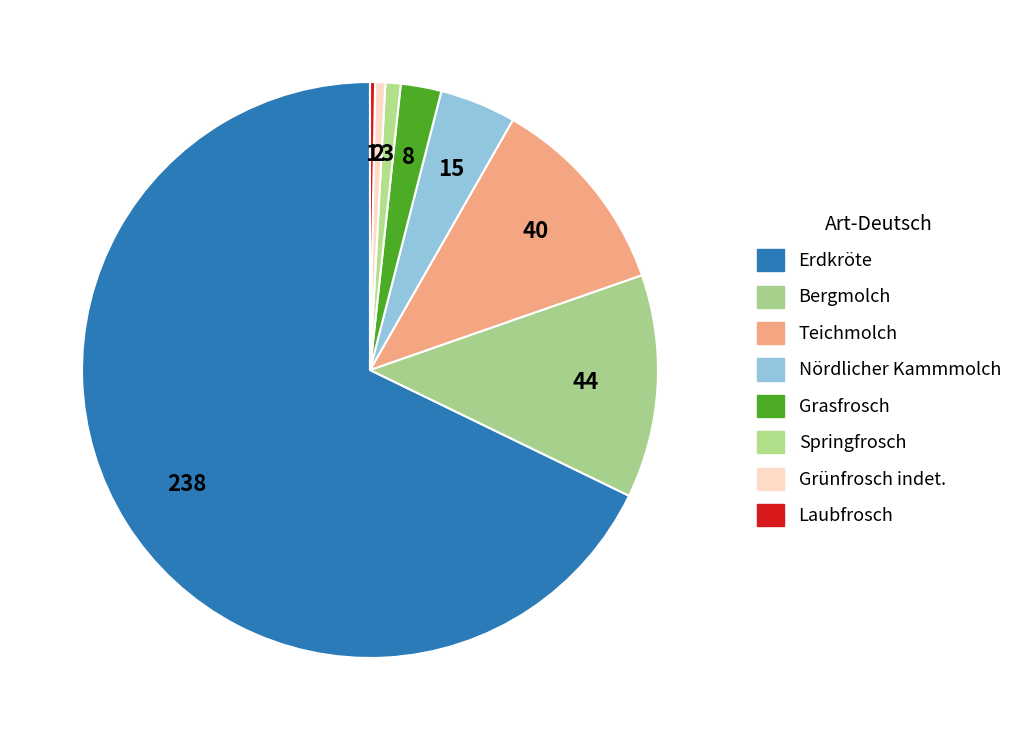

How many slices are in this pie chart?

8